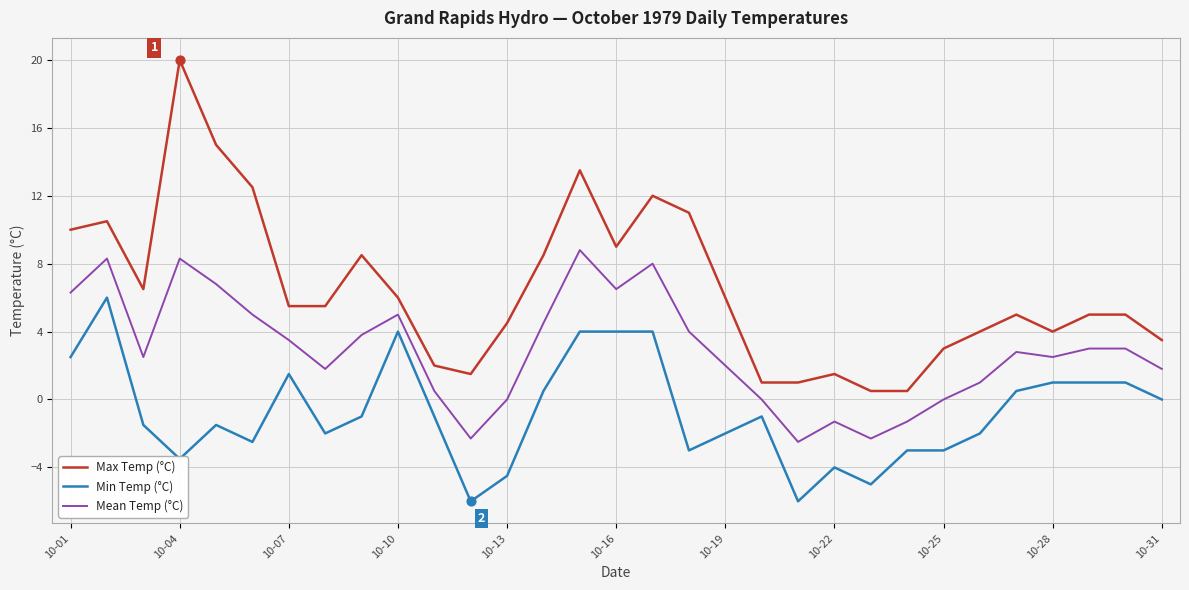

Which series has the largest total across all categories?

Max Temp (°C)